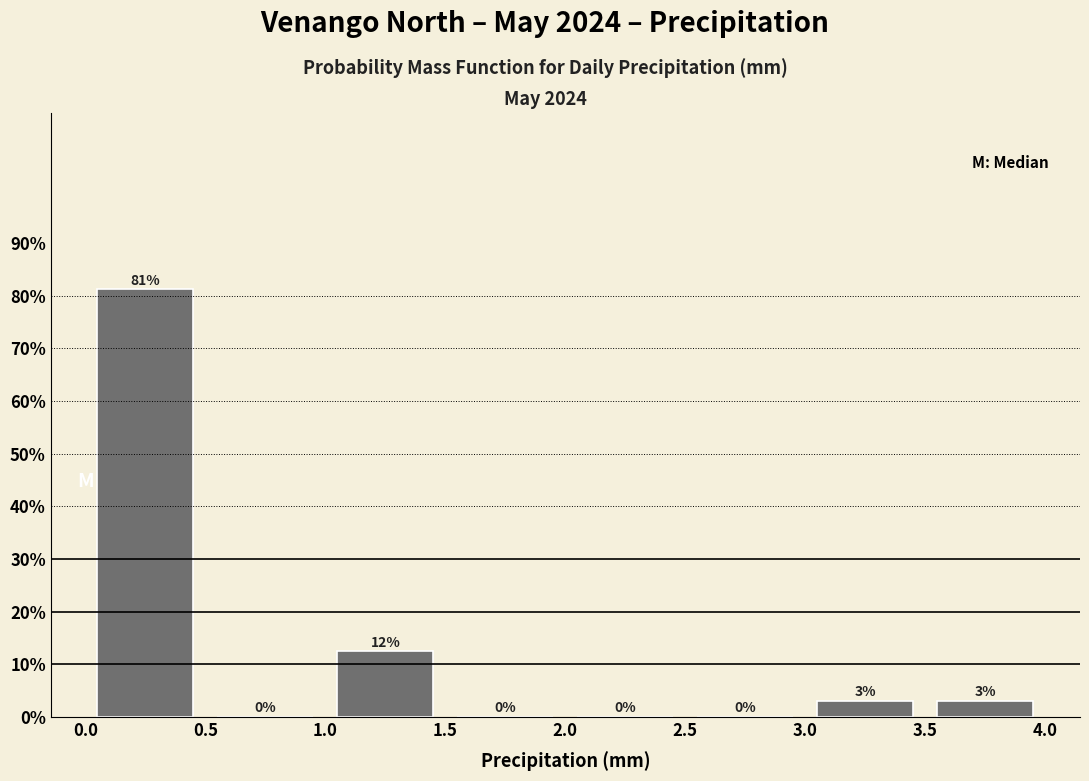

Which range on the x-axis has the tallest bar?

0.0 to 0.5